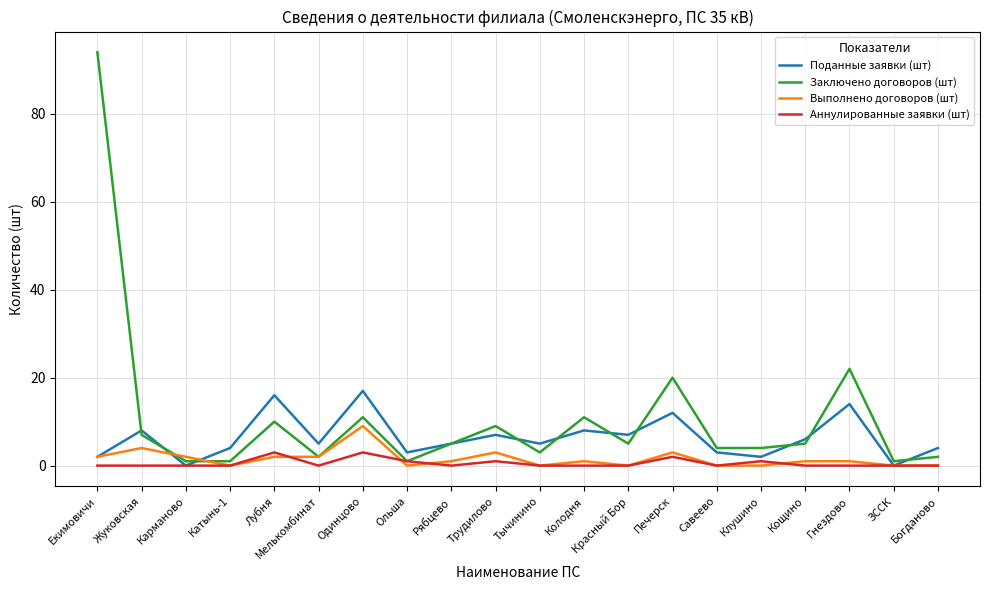

What value does the Заключено договоров (шт) series have at Красный Бор?

5